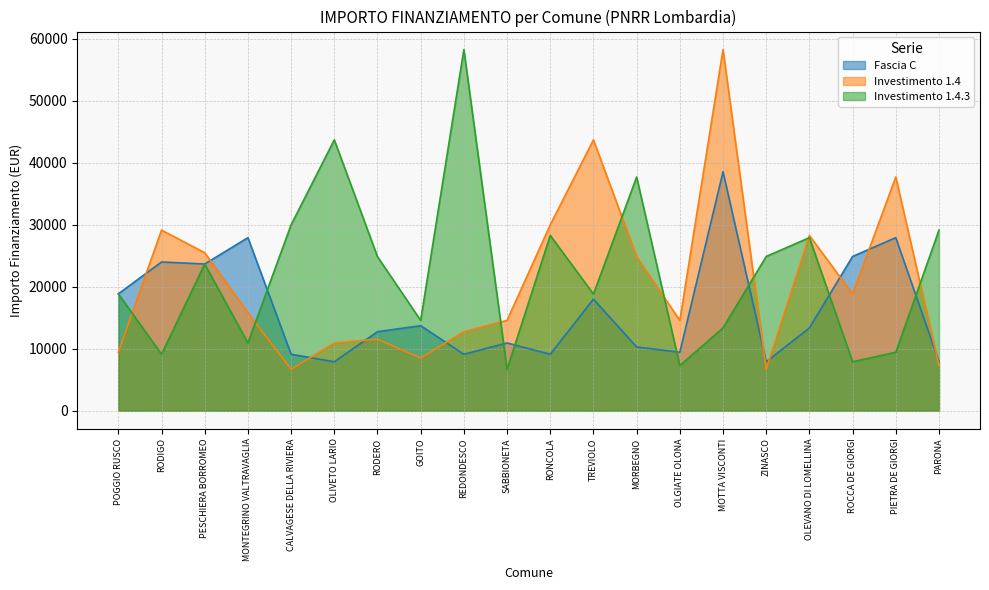

What is the value of the Fascia C point at the 12th from the left?

17997